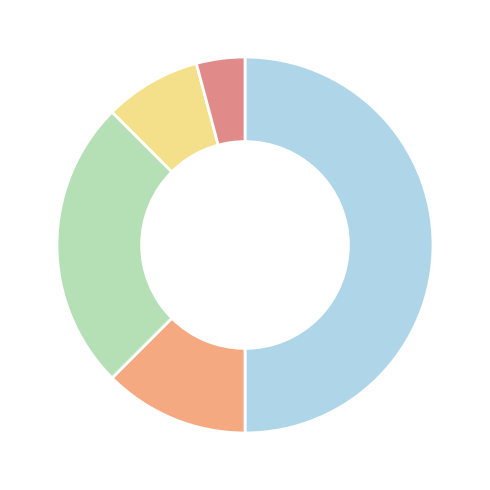

How many slices are in this pie chart?

5